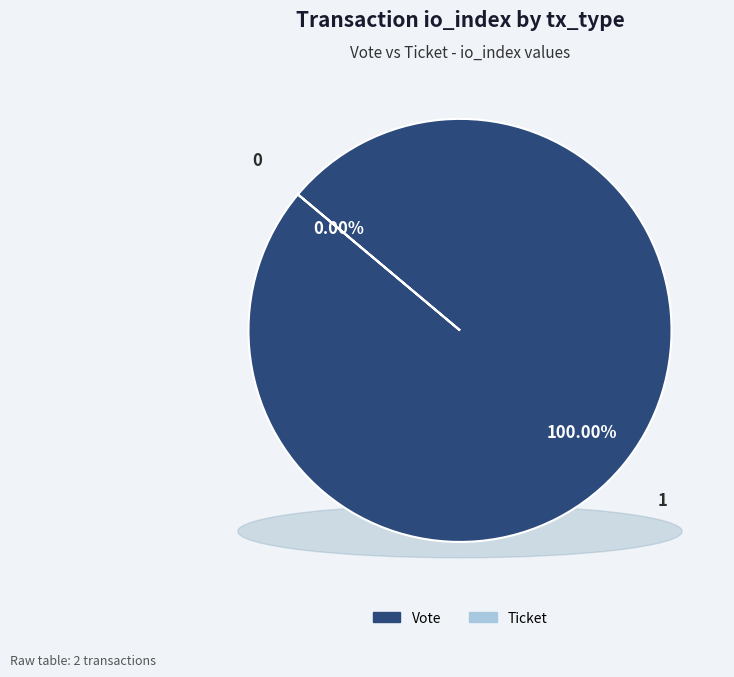

Which category accounts for the majority?

Vote